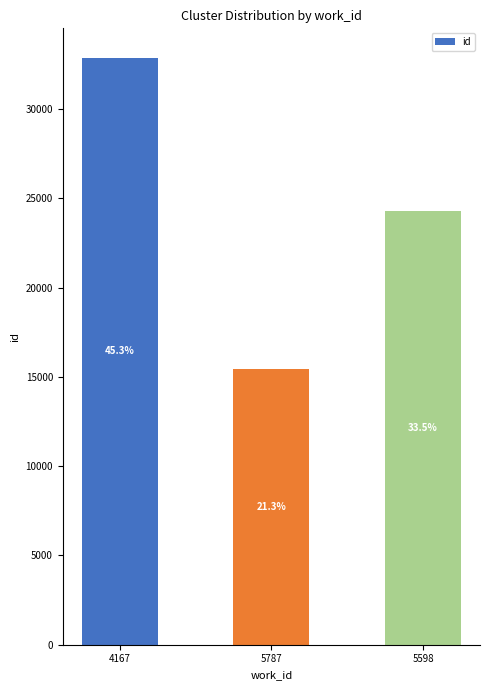

Reading left to right, transcribe all the data shown in this chart.

32869	15441	24306